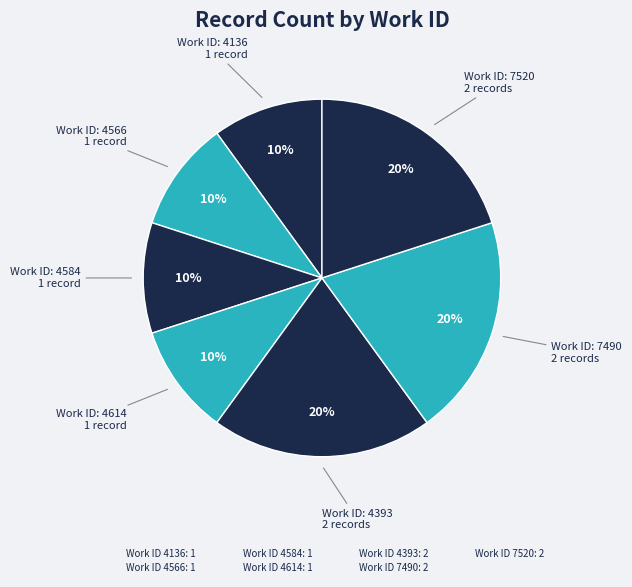

Does any single category account for the majority?

No